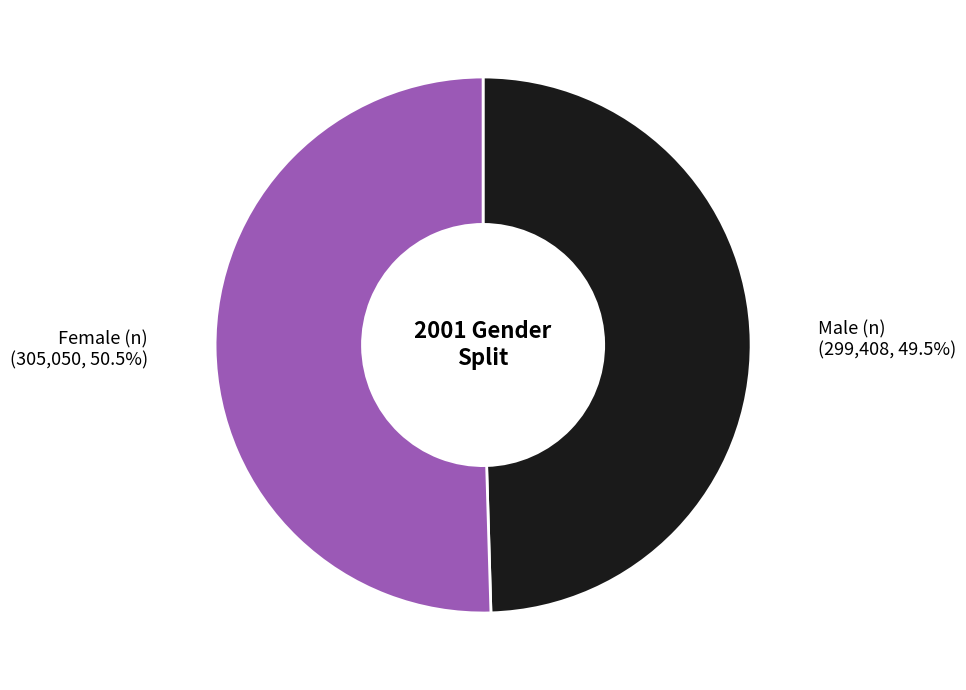

Is there a majority slice in this chart?

Yes